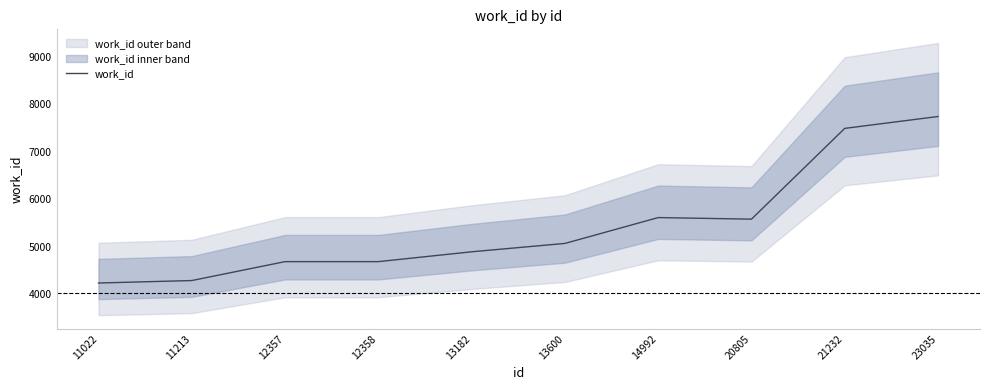

How many data points are less than 5068?

5